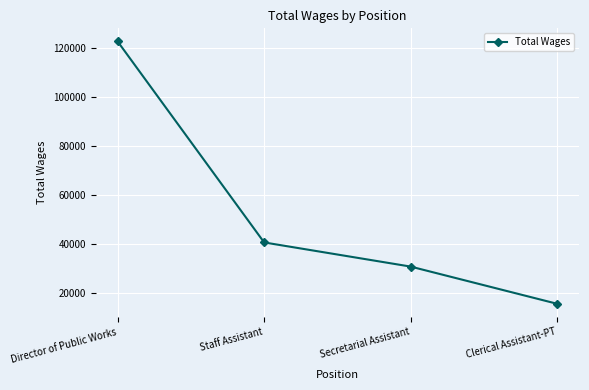

What is the change in value from Director of Public Works to Clerical Assistant-PT?

-106985